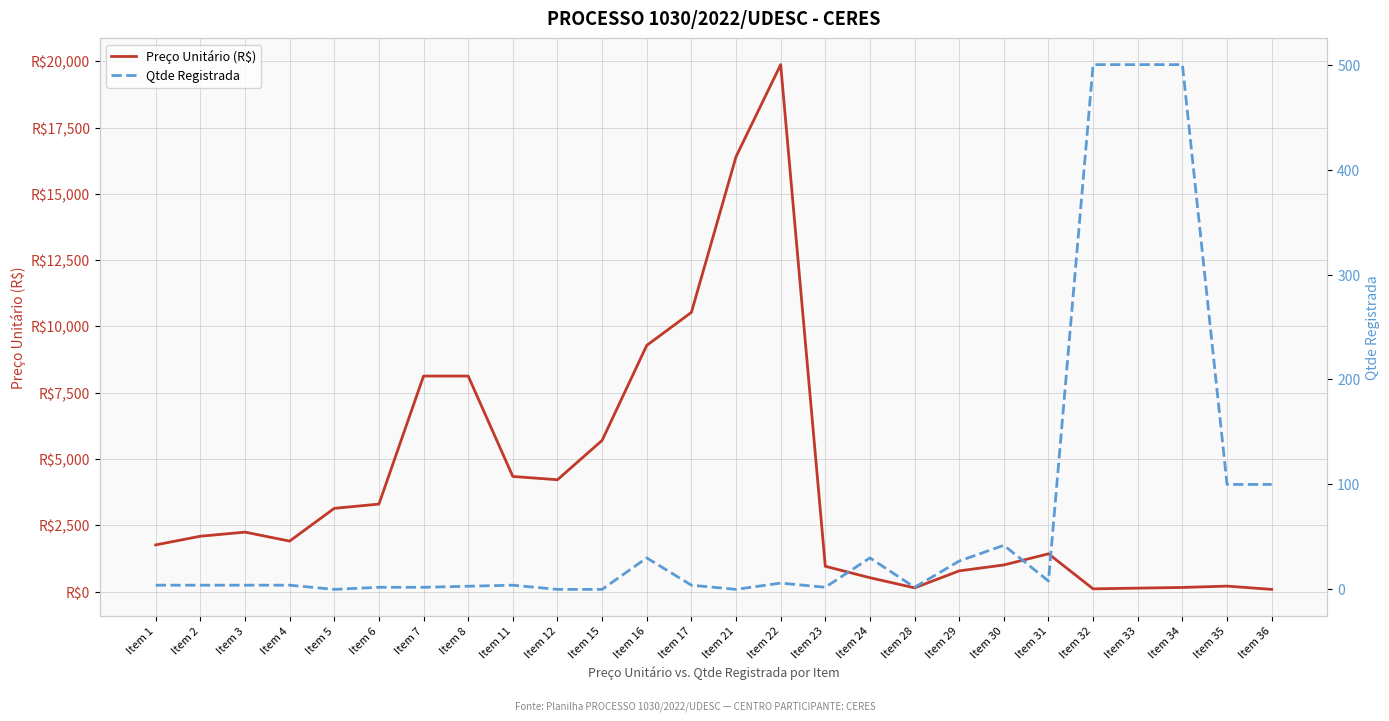

Reading left to right, list all the values displayed in this chart.

Preço Unitário (R$): Item 1=1762.0	Item 2=2088.0	Item 3=2243.0	Item 4=1904.5	Item 5=3140.0	Item 6=3300.0	Item 7=8129.3	Item 8=8129.3	Item 11=4341.4	Item 12=4219.0	Item 15=5702.9	Item 16=9286.0	Item 17=10530.6	Item 21=16402.2	Item 22=19874.9	Item 23=954.3	Item 24=523.2	Item 28=140.7	Item 29=781.7	Item 30=1004.3	Item 31=1425.0	Item 32=103.3	Item 33=130.8	Item 34=155.8	Item 35=206.5	Item 36=83.3
Qtde Registrada: Item 1=4.0	Item 2=4.0	Item 3=4.0	Item 4=4.0	Item 5=0.0	Item 6=2.0	Item 7=2.0	Item 8=3.0	Item 11=4.0	Item 12=0.0	Item 15=0.0	Item 16=30.0	Item 17=4.0	Item 21=0.0	Item 22=6.0	Item 23=2.0	Item 24=30.0	Item 28=2.0	Item 29=27.0	Item 30=42.0	Item 31=8.0	Item 32=500.0	Item 33=500.0	Item 34=500.0	Item 35=100.0	Item 36=100.0